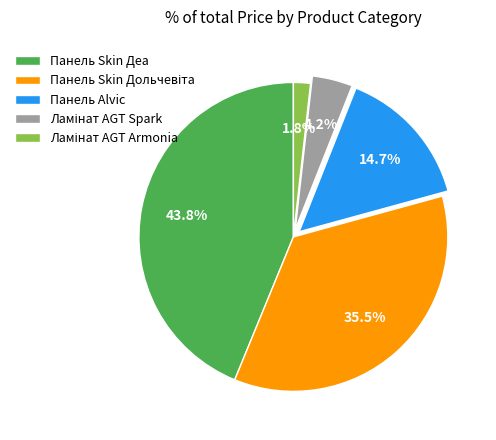

To the nearest percent, what is the difference between the largest and smallest slice percentages?

42%